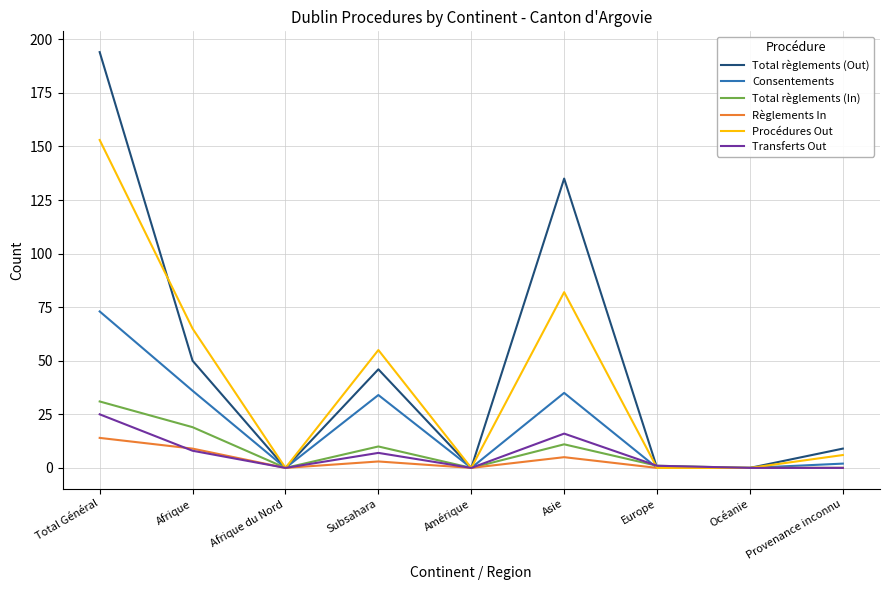

What is the maximum value for Total règlements (In)?

31